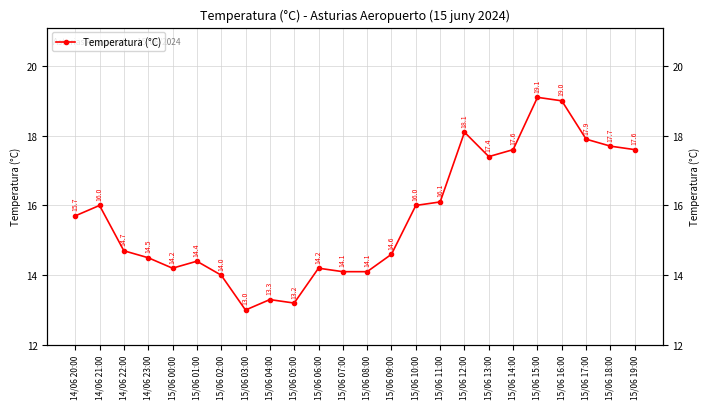

How many interior local valleys (lower than both neighbors) does the data have?

4